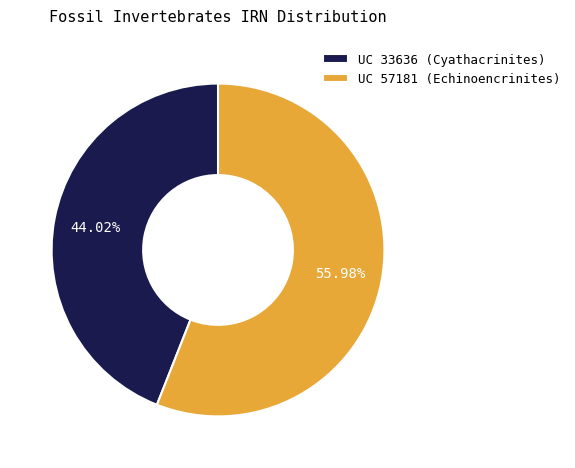

To the nearest percent, what portion does UC 57181 (Echinoencrinites) represent?

56%